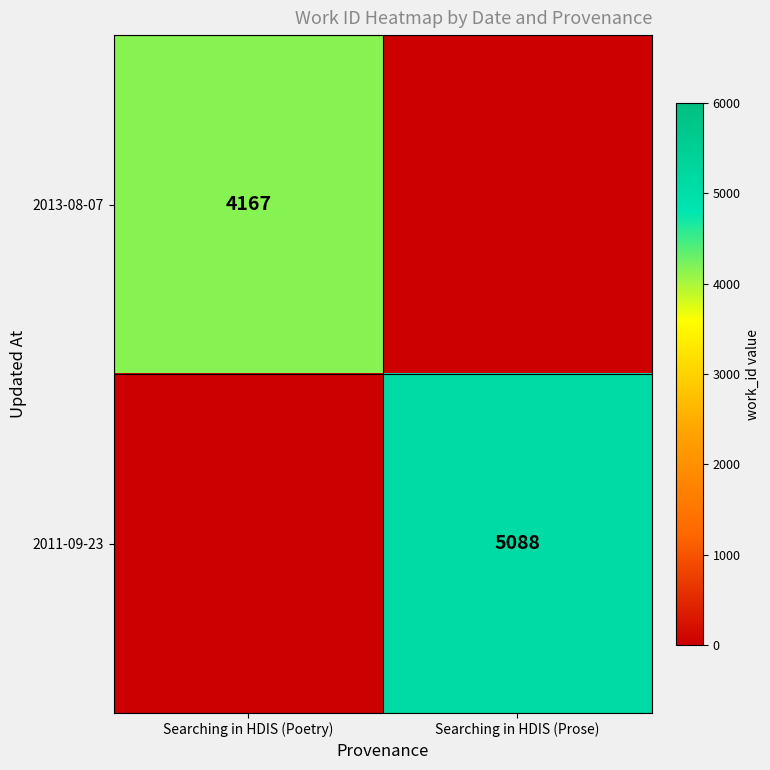

The value of 2013-08-07 at Searching in HDIS (Poetry) is 6664. True or false?

False